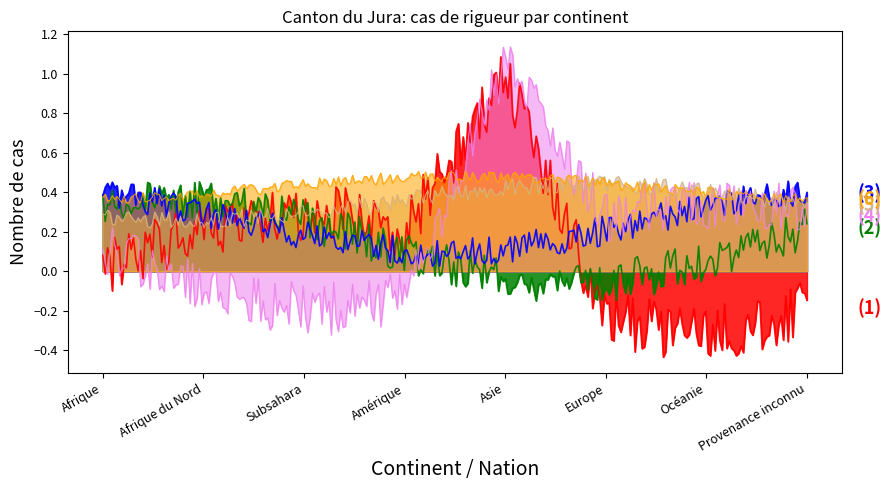

At which category does the chart reach its peak across all series?

Asie